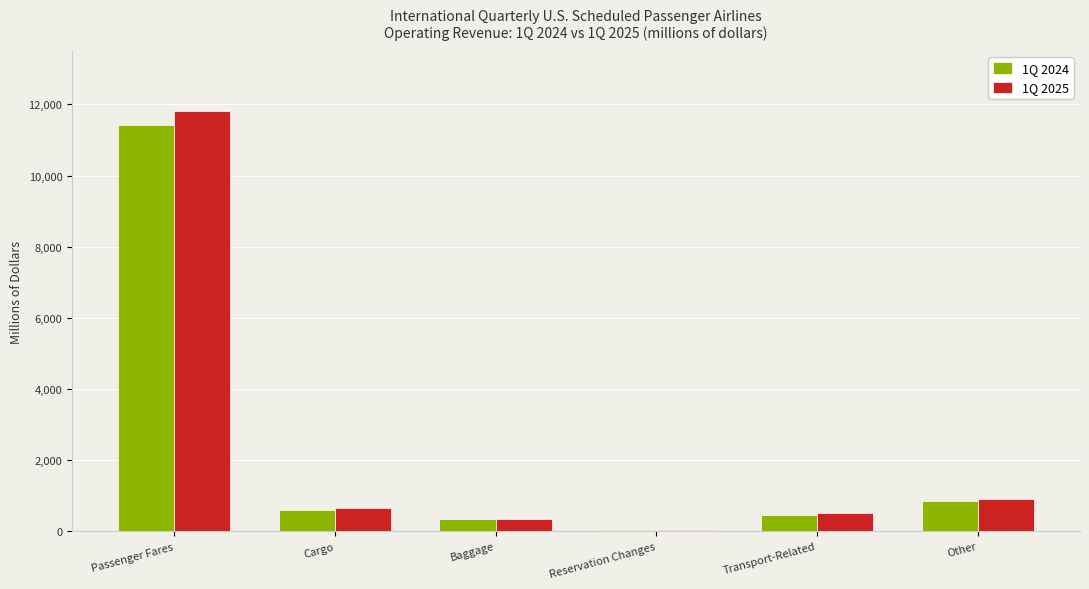

What is the total value across all series at Other?

1756.1